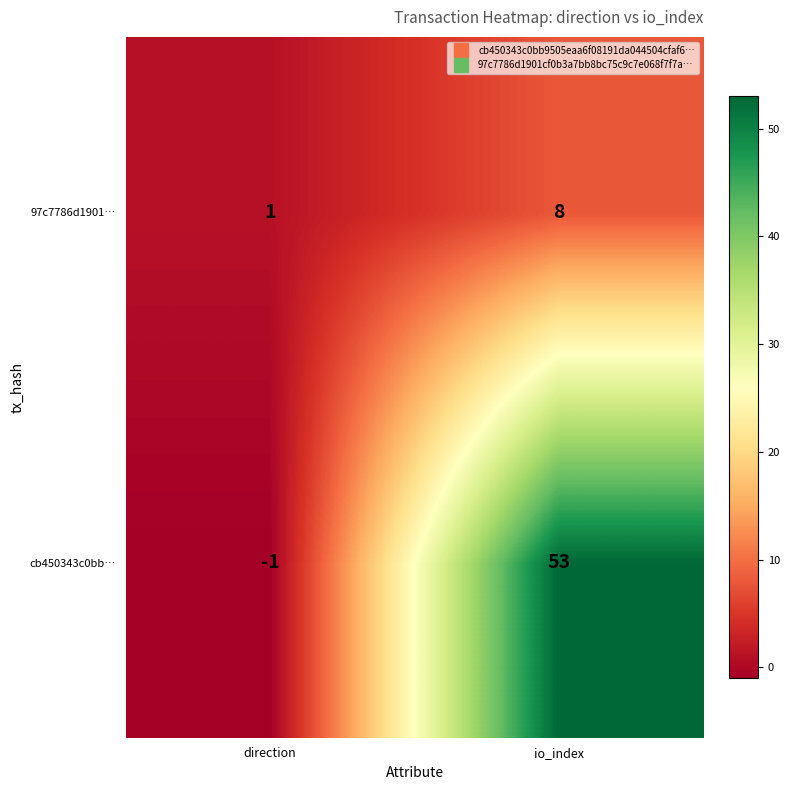

Which series has the largest range (max minus min)?

cb450343c0bb…